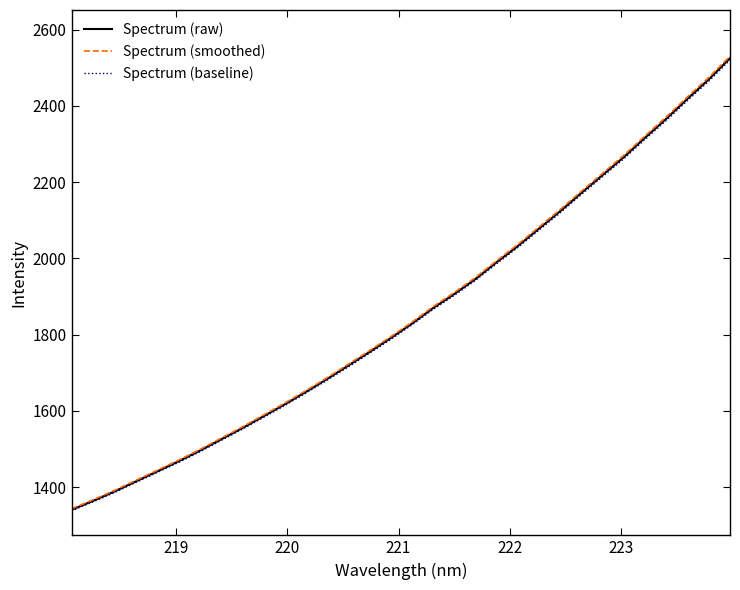

Which series has the widest spread of values?

Spectrum (smoothed)